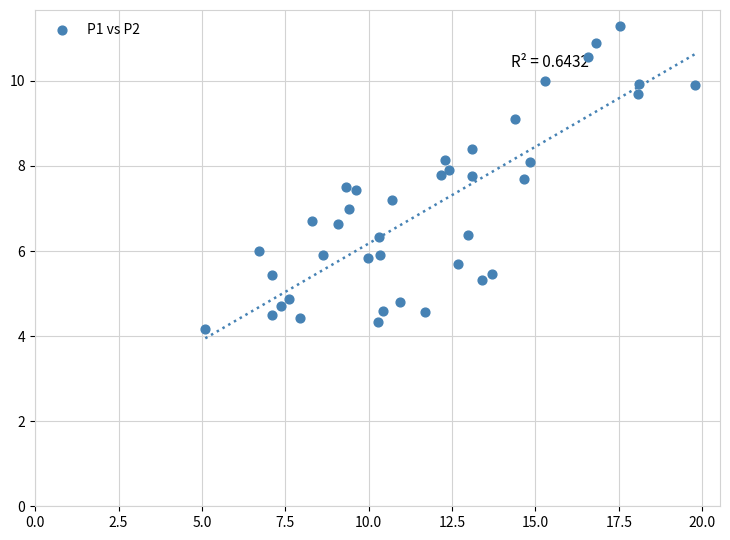

What is the range of X values (max minus min)?

14.7